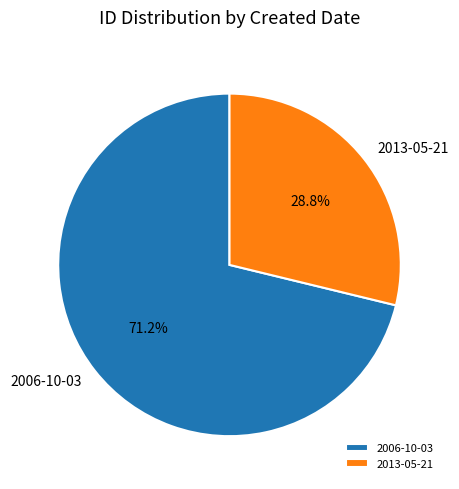

What is the smallest slice in the pie chart?

2013-05-21